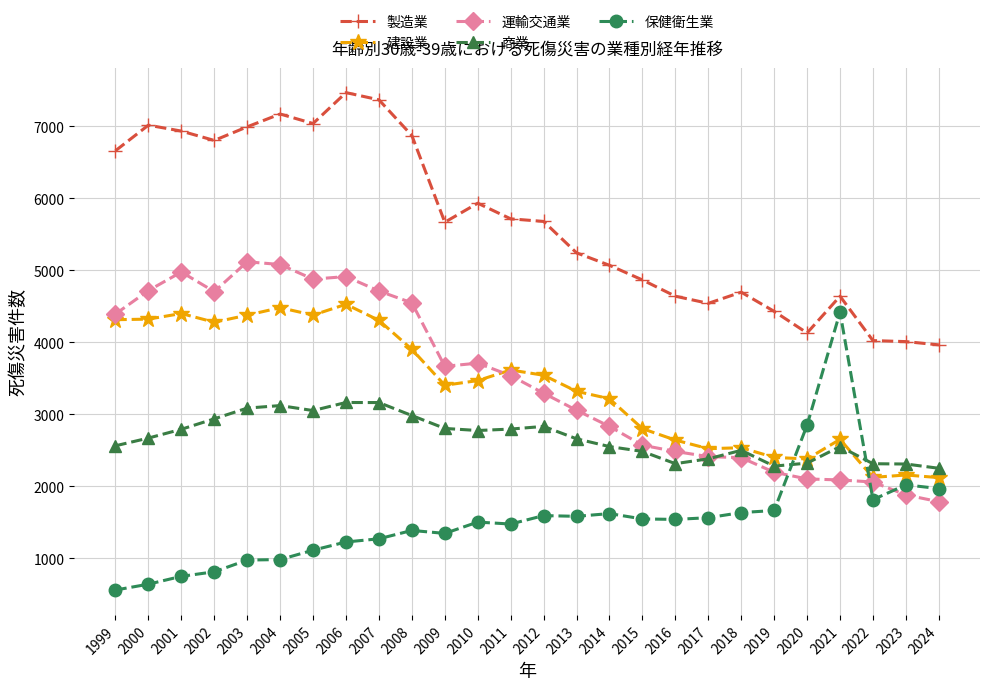

True or false: 商業 and 製造業 intersect in this chart.

False